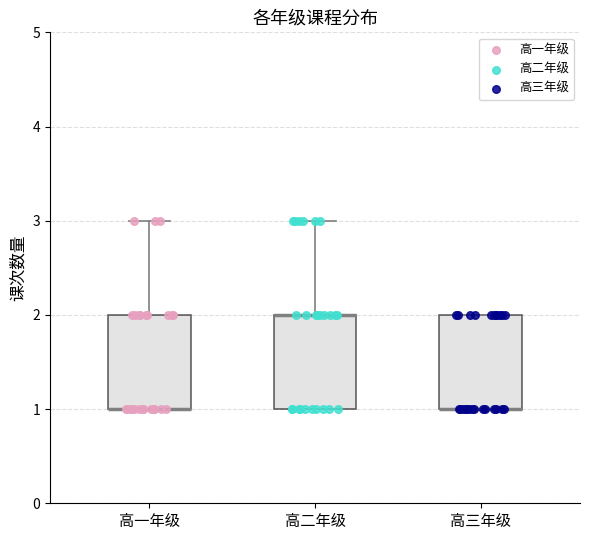

Reading left to right, transcribe this box plot: for each box, give where its median line is, the range the box spans, and where its two whiskers end, as read against the y-axis. The values are not printed on the chart, so give them approximately, as read against the axis.

高一年级: median 1 (drawn on the box's lower edge), box 1 to 2, whiskers 1 to 3
高二年级: median 2 (drawn on the box's upper edge), box 1 to 2, whiskers 1 to 3
高三年级: median 1 (drawn on the box's lower edge), box 1 to 2, whiskers 1 to 2